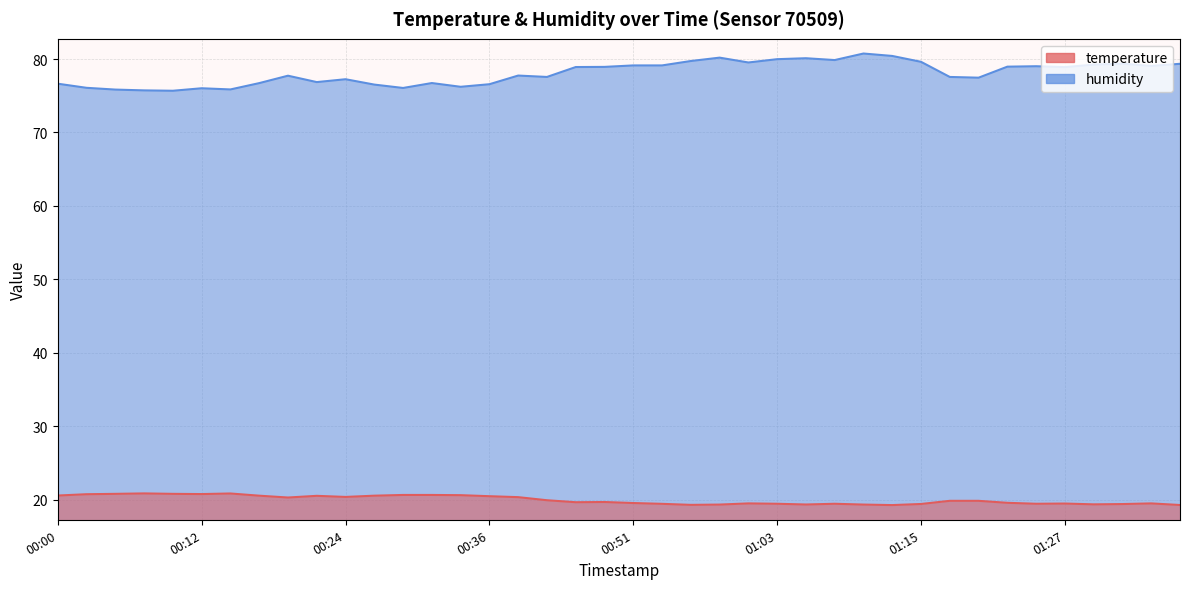

What are all the series names shown in the legend?

temperature, humidity